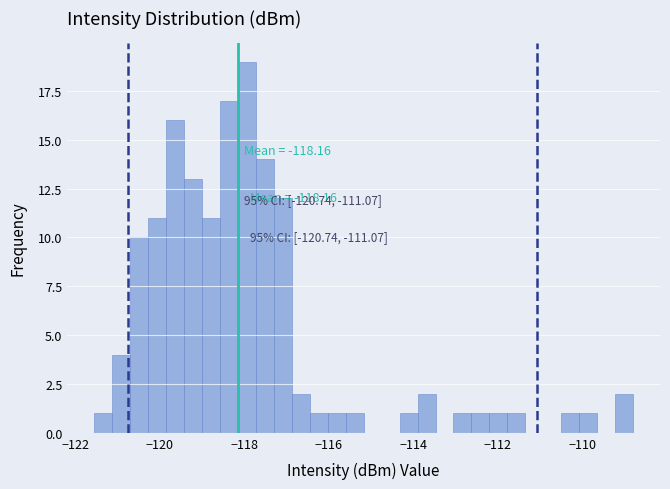

Read against the x-axis, roughly where is the centre of the tallest bar?

-118.0